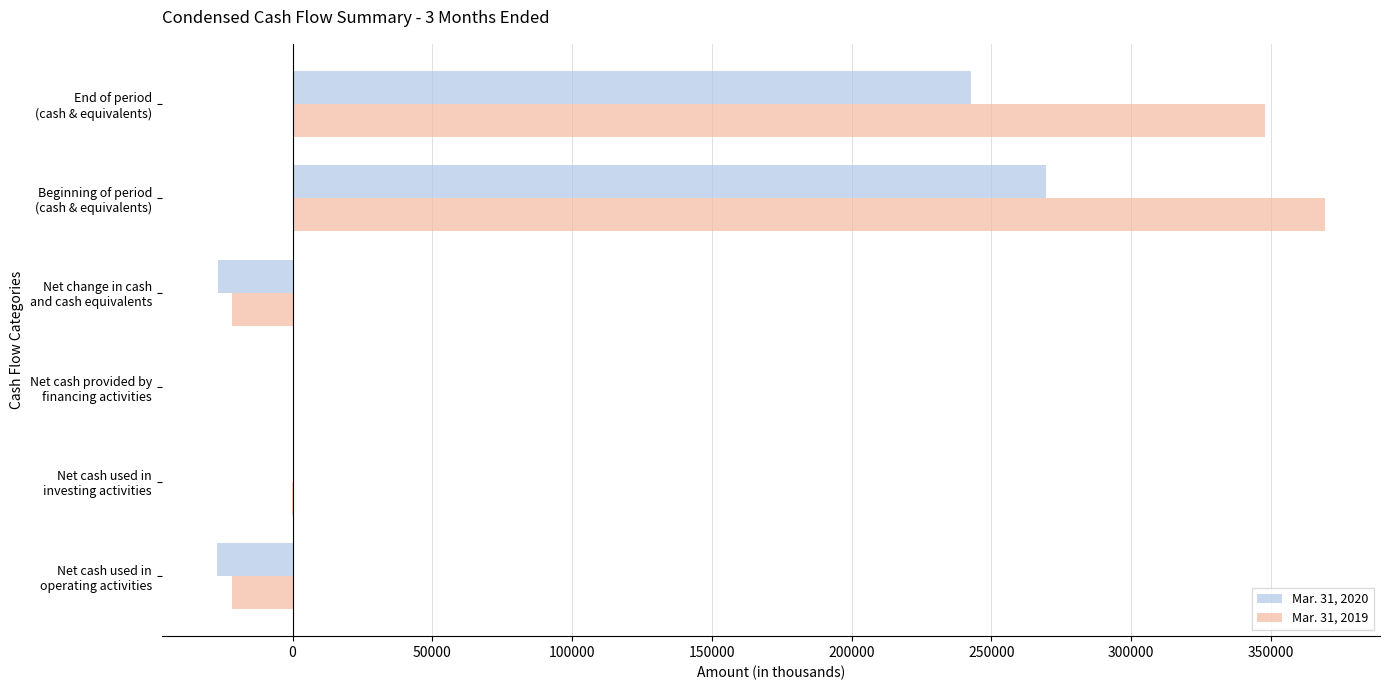

What are all the series names shown in the legend?

Mar. 31, 2020, Mar. 31, 2019